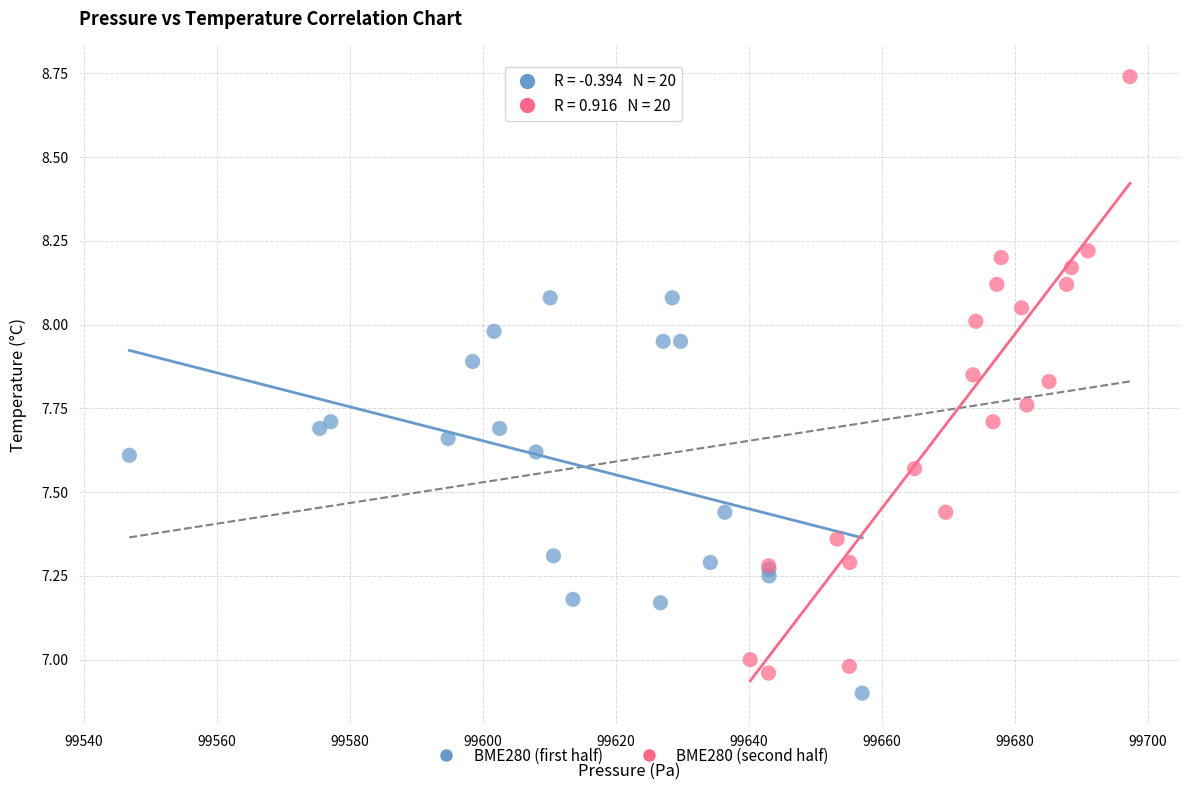

Which series reaches the minimum Y coordinate?

BME280 (first half)